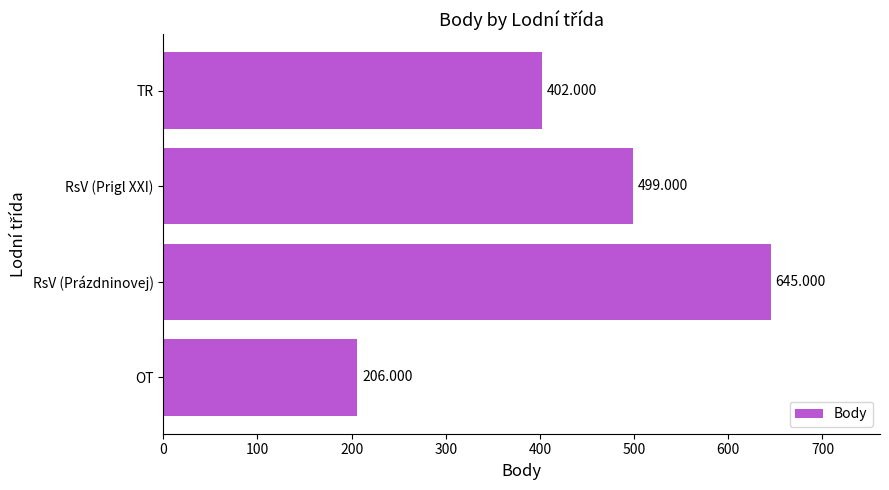

What is the greatest value displayed?

645